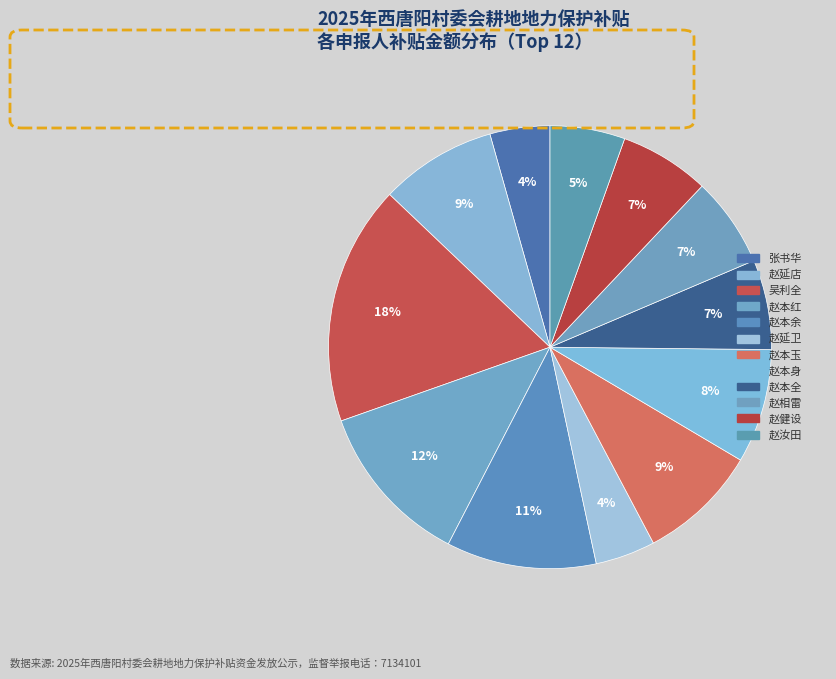

Which category has the biggest portion of the pie?

吴利全